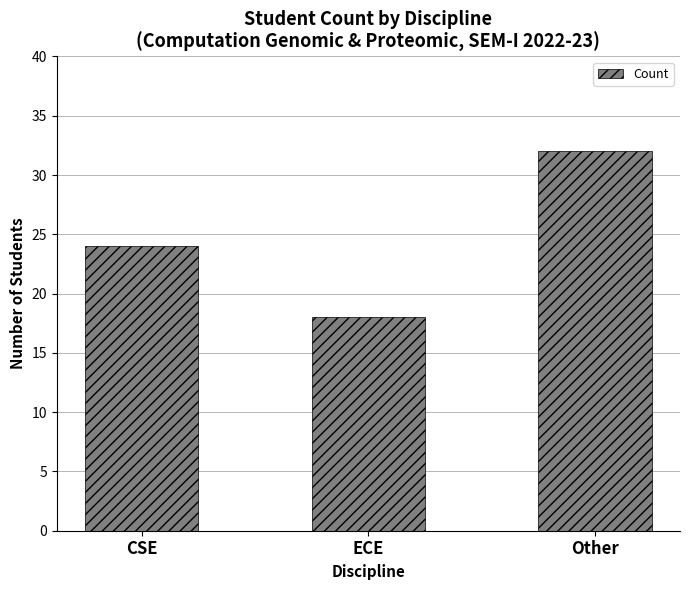

What is the change in value from CSE to Other?

+8